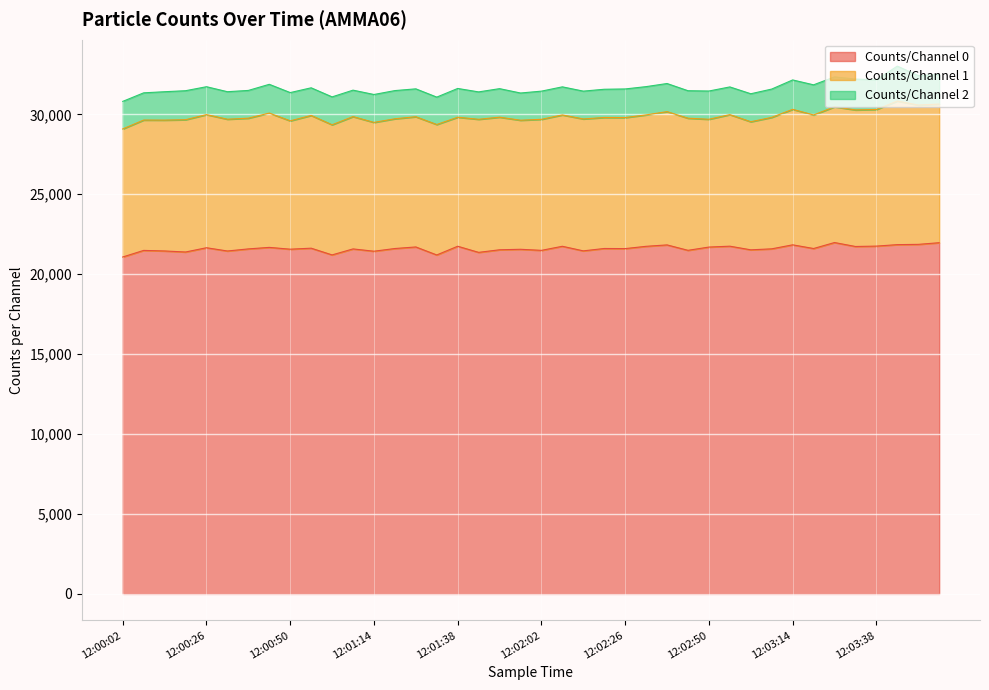

How many data points does each series have?

40